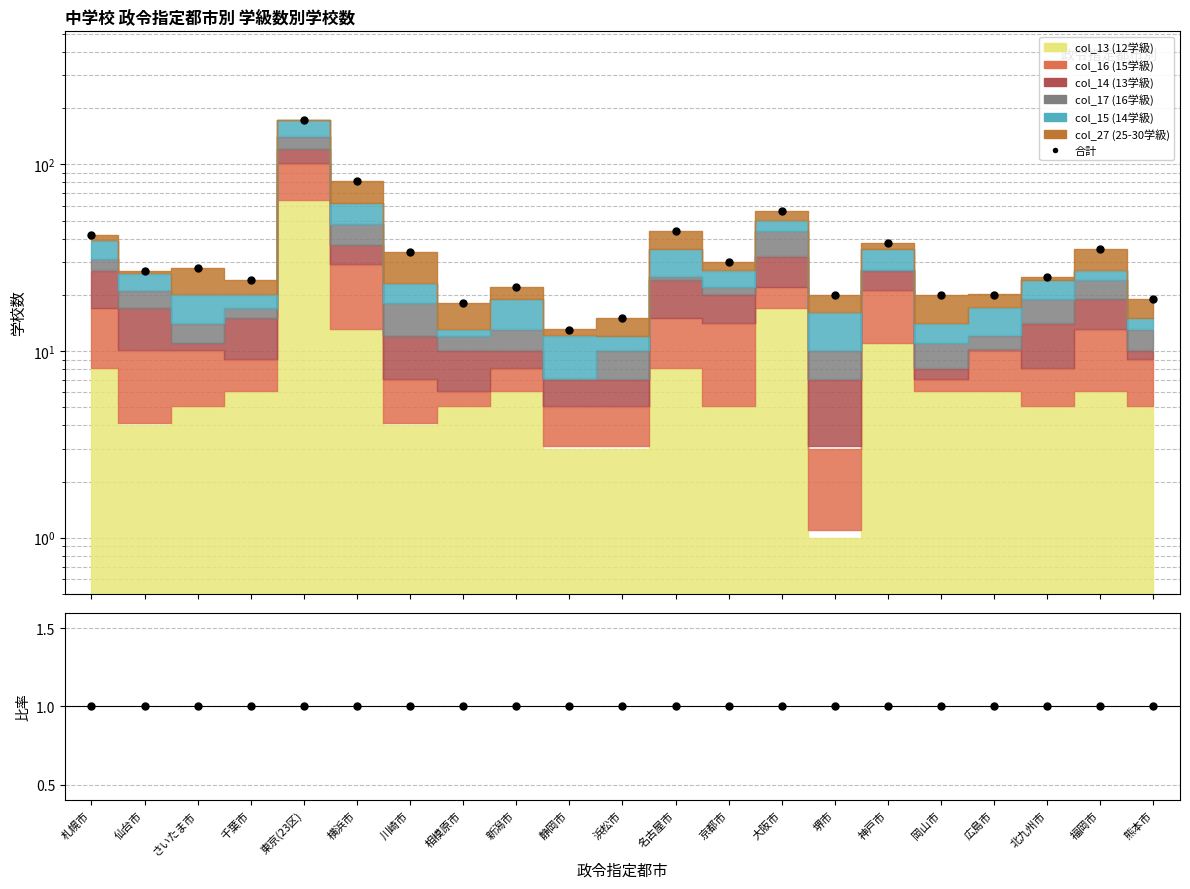

Reading left to right, what are all the values shown in this chart?

合計: 札幌市=42	仙台市=27	さいたま市=28	千葉市=24	東京(23区)=172	横浜市=81	川崎市=34	相模原市=18	新潟市=22	静岡市=13	浜松市=15	名古屋市=44	京都市=30	大阪市=56	堺市=20	神戸市=38	岡山市=20	広島市=20	北九州市=25	福岡市=35	熊本市=19
比率: 札幌市=1	仙台市=1	さいたま市=1	千葉市=1	東京(23区)=1	横浜市=1	川崎市=1	相模原市=1	新潟市=1	静岡市=1	浜松市=1	名古屋市=1	京都市=1	大阪市=1	堺市=1	神戸市=1	岡山市=1	広島市=1	北九州市=1	福岡市=1	熊本市=1